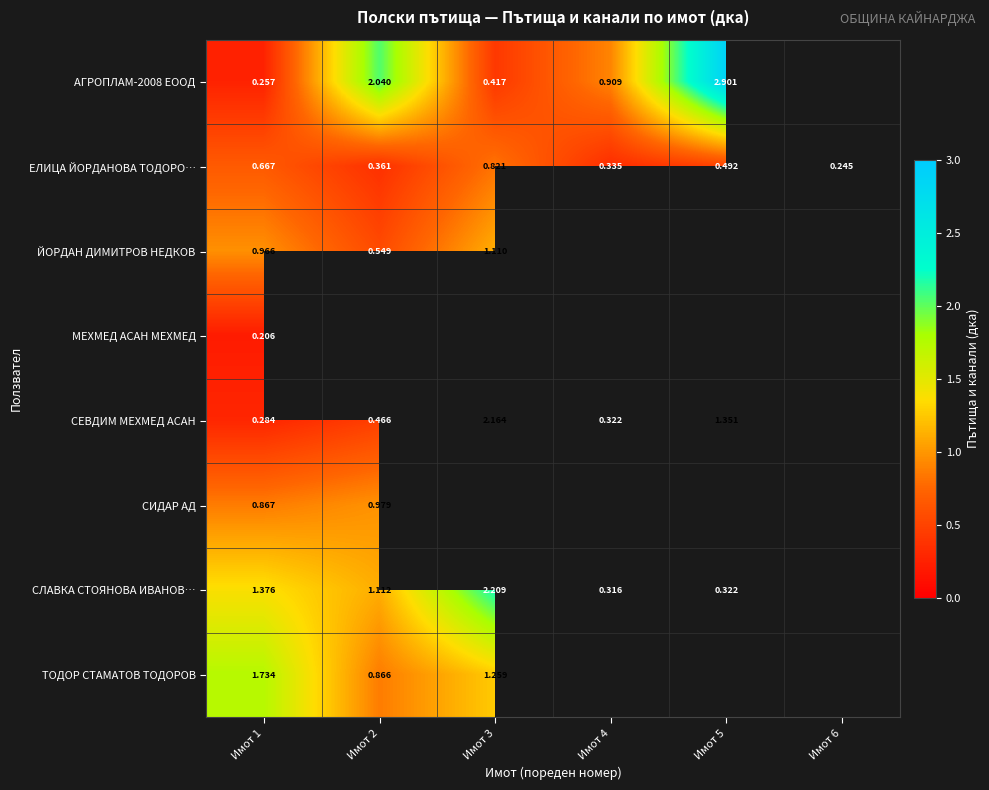

What is the spread (max minus min) of values at Имот 2?

1.7